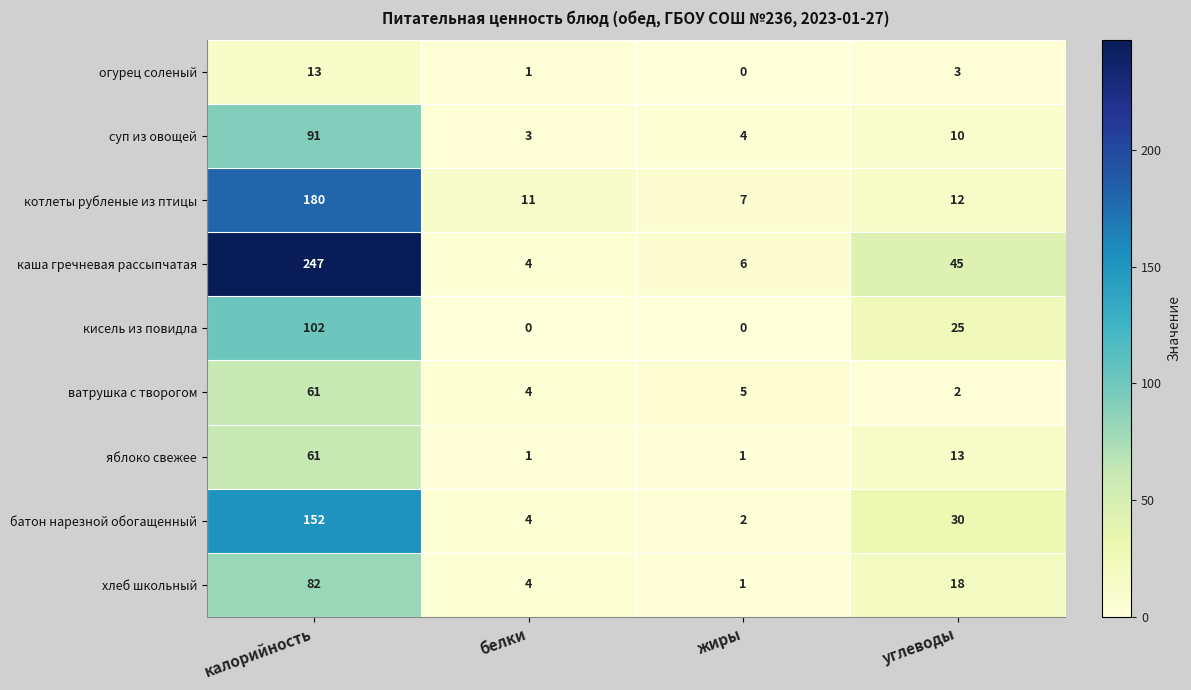

Which series changed the most between жиры and углеводы?

каша гречневая рассыпчатая